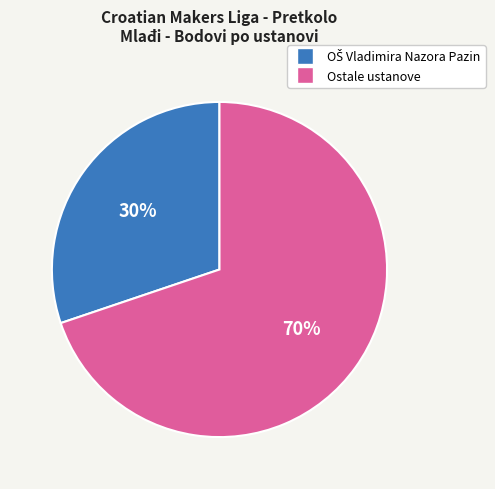

To the nearest percent, what is the difference between the largest and smallest slice percentages?

40%